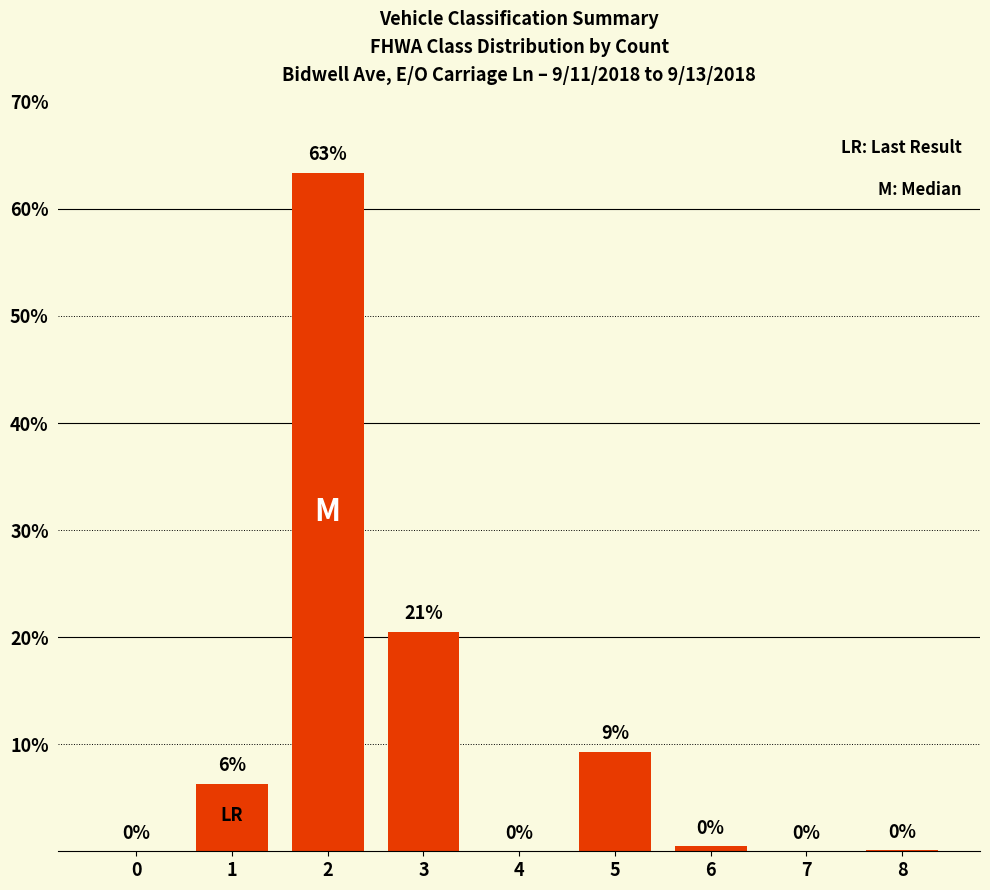

Read the value at 1.

6.3